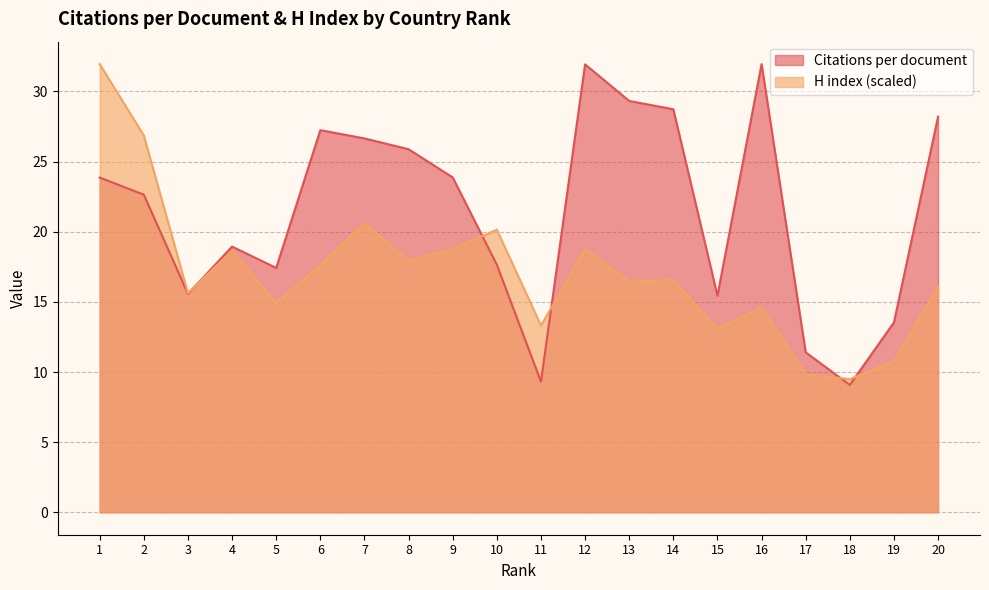

At which label does Citations per document reach its minimum?

18